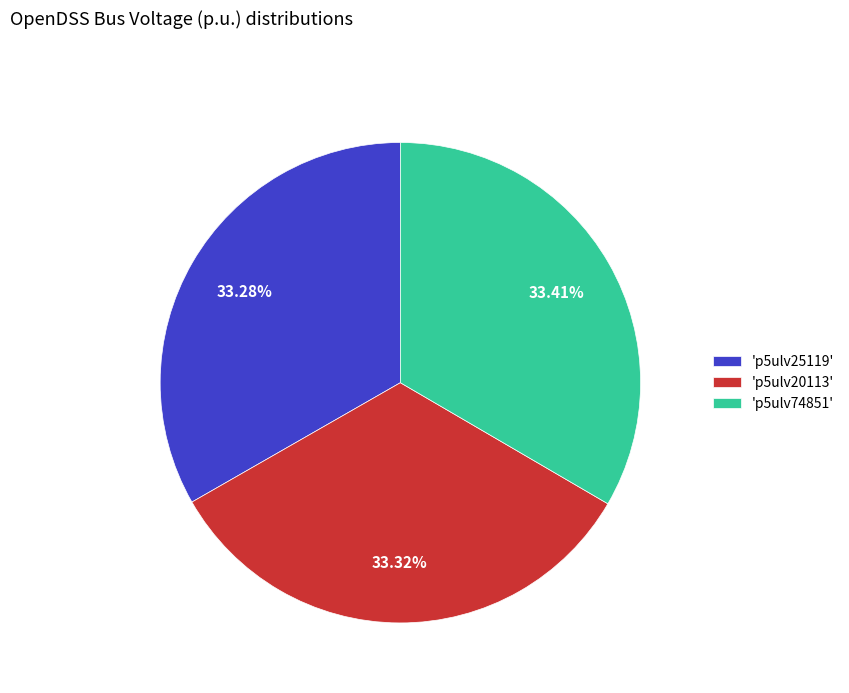

Is the sum of 'p5ulv74851' and 'p5ulv20113' greater than half?

Yes